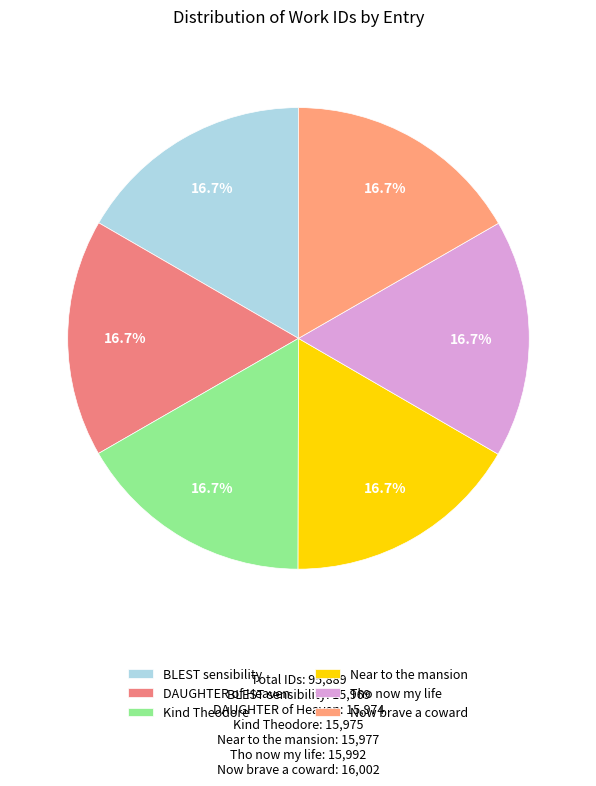

Rank the categories by value from lowest to highest.

BLEST sensibility, DAUGHTER of Heaven, Kind Theodore, Near to the mansion, Tho now my life, Now brave a coward